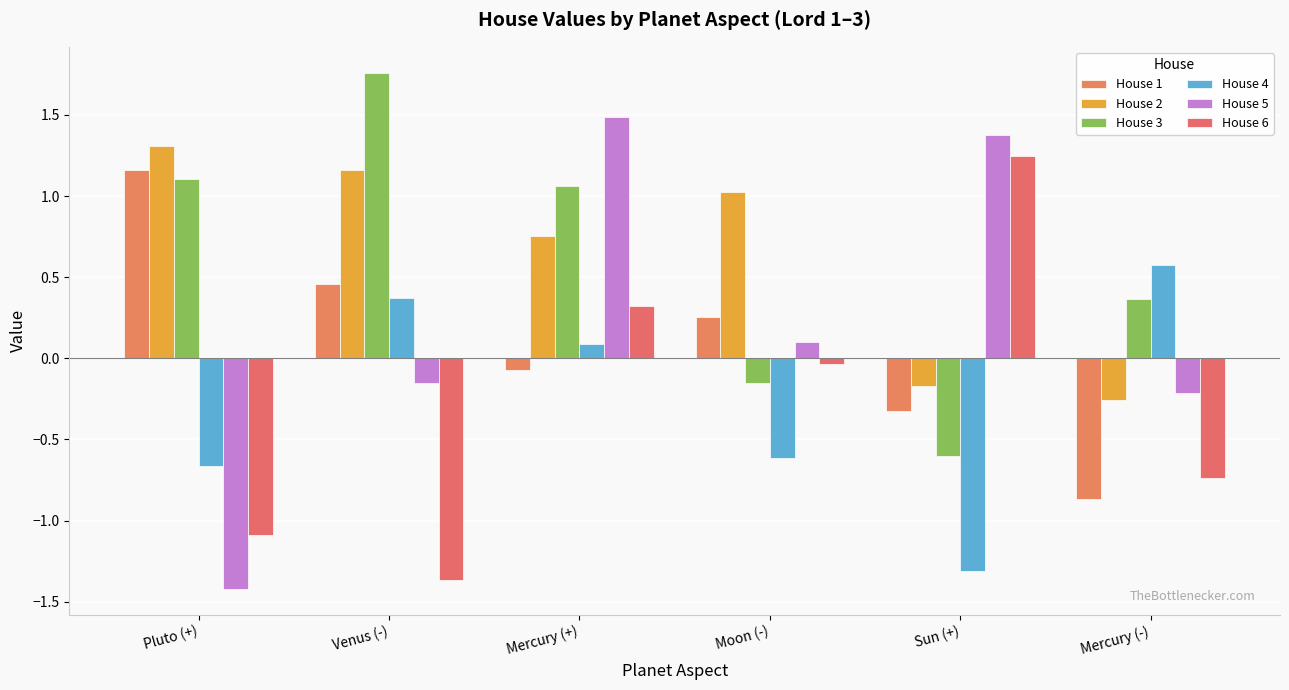

What are all the series names shown in the legend?

House 1, House 2, House 3, House 4, House 5, House 6